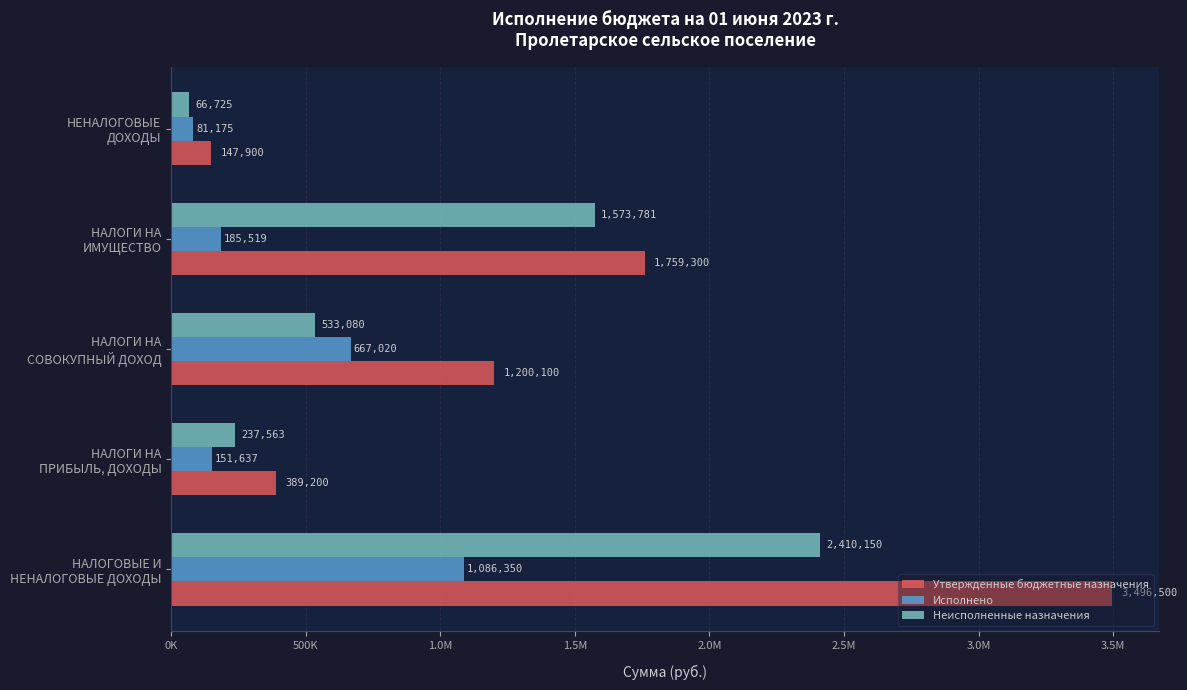

Reading left to right, list all the values displayed in this chart.

Утвержденные бюджетные назначения: 3496500.0	389200.0	1200100.0	1759300.0	147900.0
Исполнено: 1086350.5	151637.0	667019.7	185518.7	81175.0
Неисполненные назначения: 2410149.5	237563.0	533080.3	1573781.3	66725.0